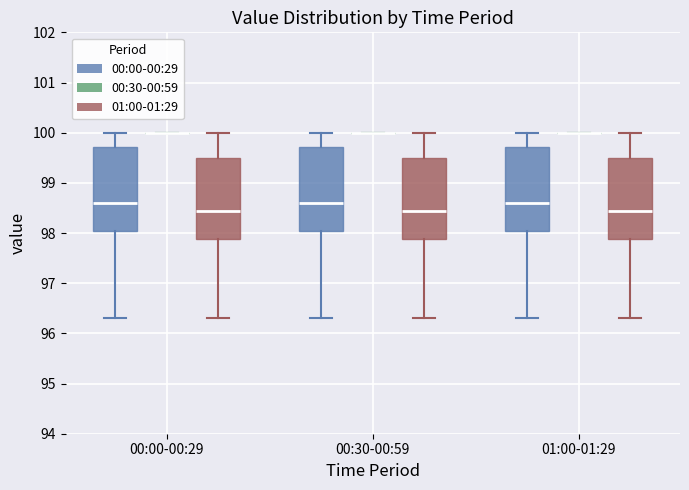

Reading left to right, read every box against the y-axis: the position of its median line, the range the box covers, and the ends of its whiskers. The values are not printed on the chart, so give them approximately, as read against the axis.

00:00-00:29 (00:00-00:29): median 98.6, box 98.0 to 99.7, whiskers 96.3 to 100.0
00:00-00:29 (00:30-00:59): box collapsed to a line at 100.0, whiskers 100.0 to 100.0
00:00-00:29 (01:00-01:29): median 98.4, box 97.9 to 99.5, whiskers 96.3 to 100.0
00:30-00:59 (00:00-00:29): median 98.6, box 98.0 to 99.7, whiskers 96.3 to 100.0
00:30-00:59 (00:30-00:59): box collapsed to a line at 100.0, whiskers 100.0 to 100.0
00:30-00:59 (01:00-01:29): median 98.4, box 97.9 to 99.5, whiskers 96.3 to 100.0
01:00-01:29 (00:00-00:29): median 98.6, box 98.0 to 99.7, whiskers 96.3 to 100.0
01:00-01:29 (00:30-00:59): box collapsed to a line at 100.0, whiskers 100.0 to 100.0
01:00-01:29 (01:00-01:29): median 98.4, box 97.9 to 99.5, whiskers 96.3 to 100.0